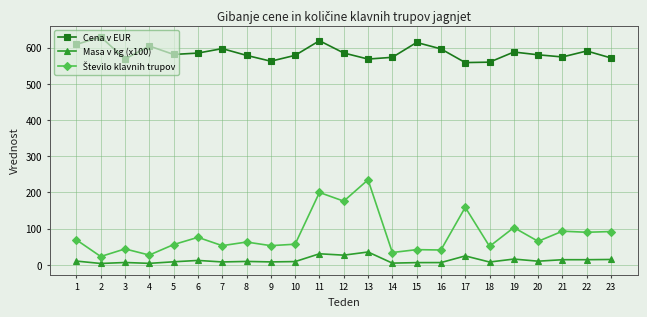

True or false: Masa v kg (x100) has a value of 6.2 at 16.

True